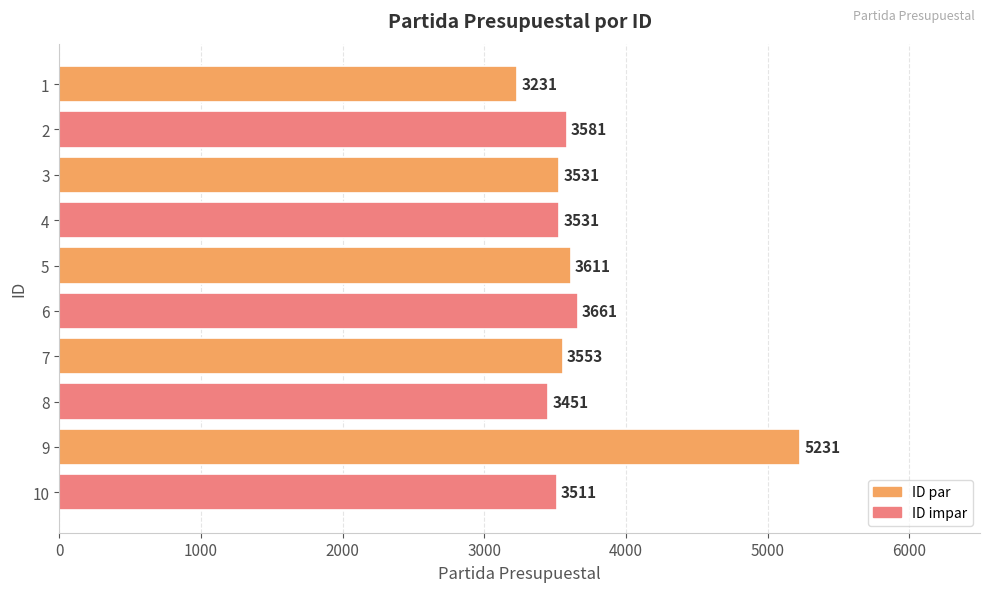

What is the change in value from 4 to 8?

-80